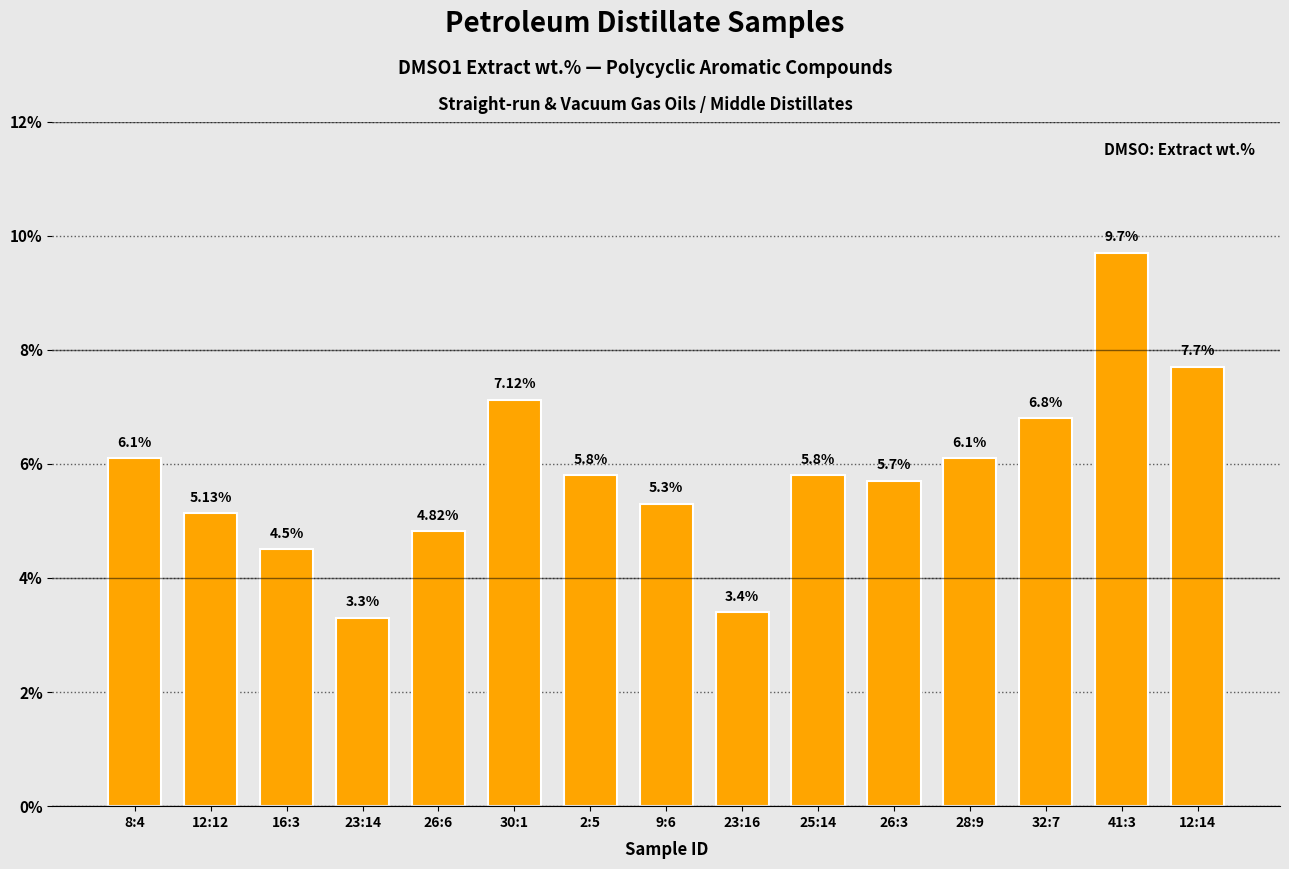

Approximately how many times larger is the value at 12:14 compared to 23:14?

2.3